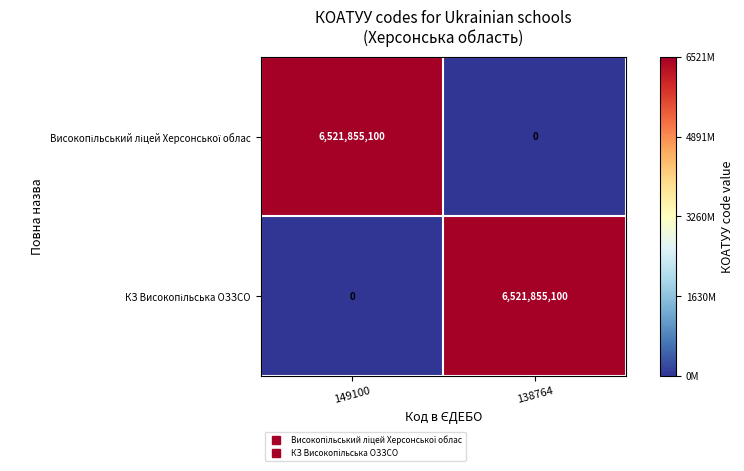

What is the maximum value shown in the chart?

6521855100